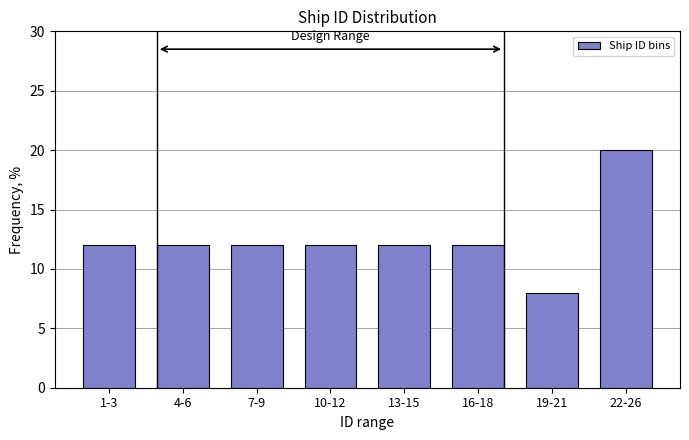

Reading right to left, transcribe all the data shown in this chart.

22-26=20	19-21=8	16-18=12	13-15=12	10-12=12	7-9=12	4-6=12	1-3=12